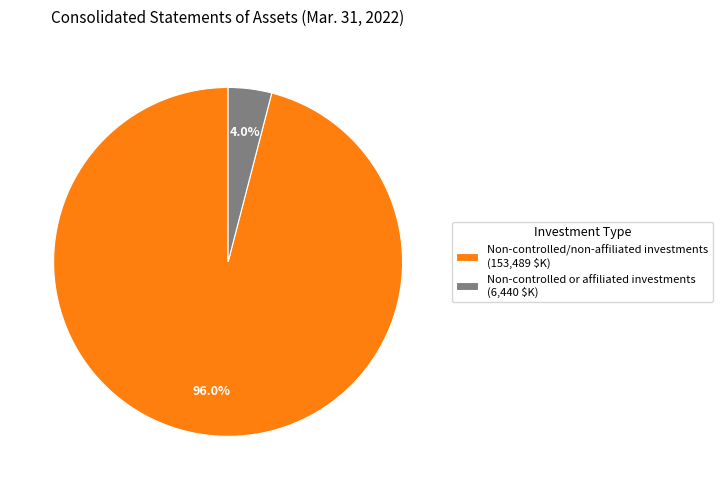

Is there any slice that represents more than half of the pie?

Yes